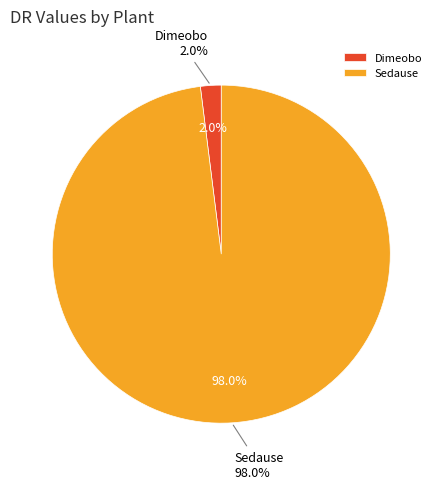

Rank the categories by value from highest to lowest.

Sedause, Dimeobo